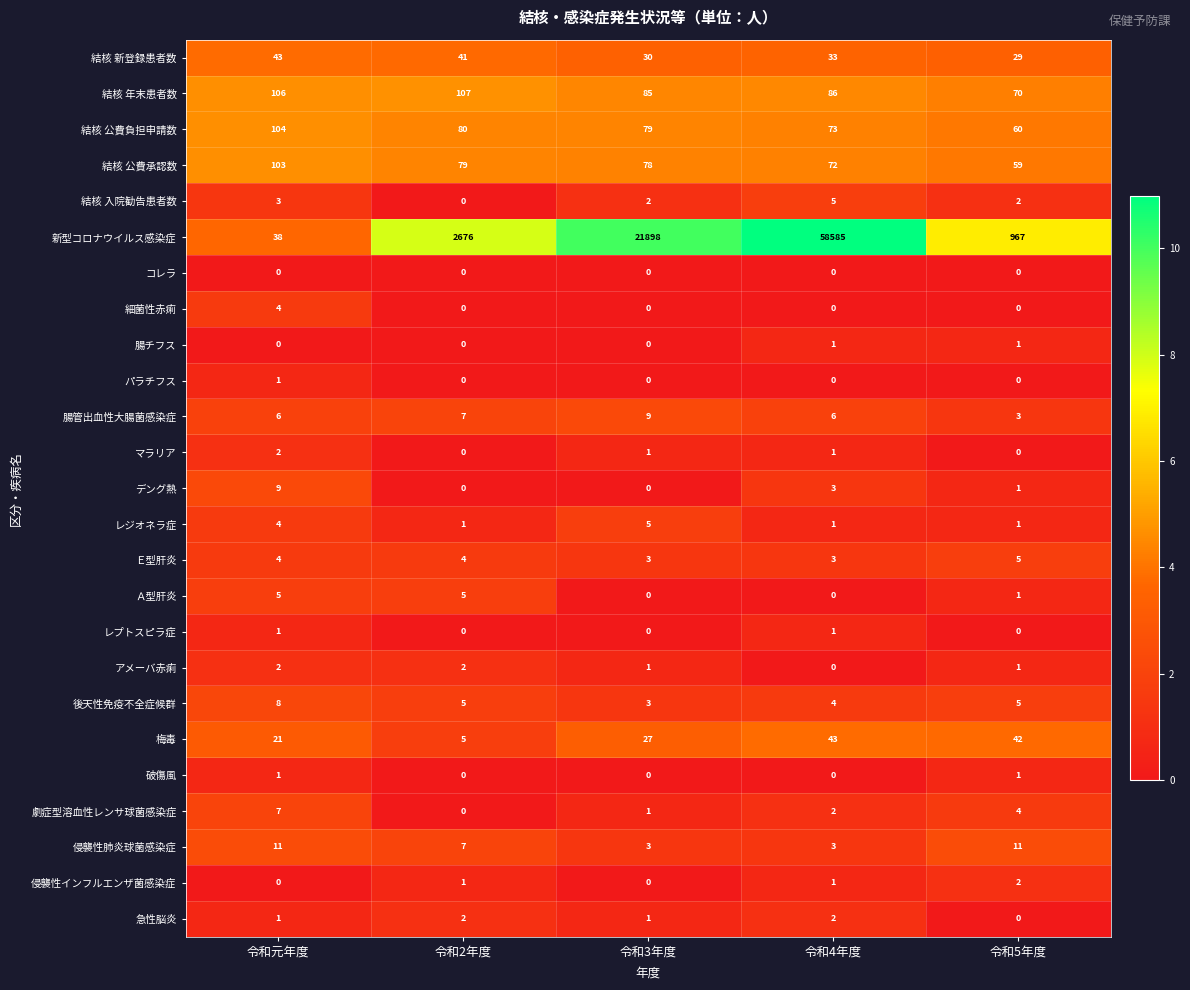

Which series has the largest total across all categories?

新型コロナウイルス感染症